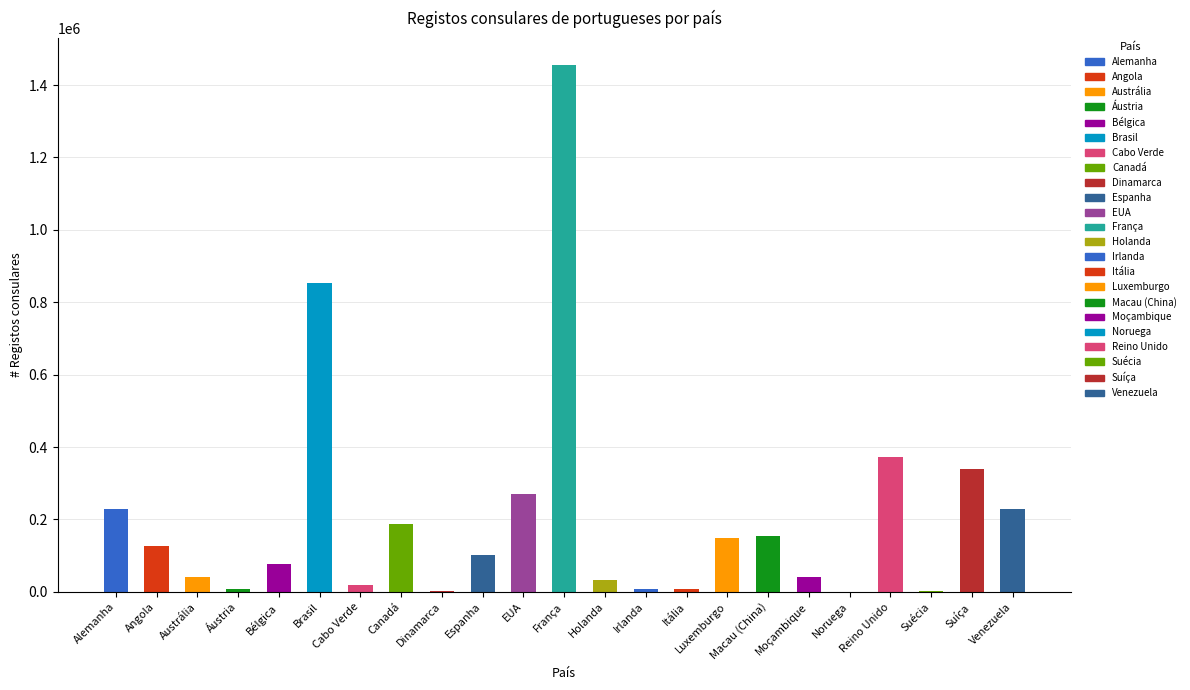

What is the sum of the values at Angola and Bélgica?

201245